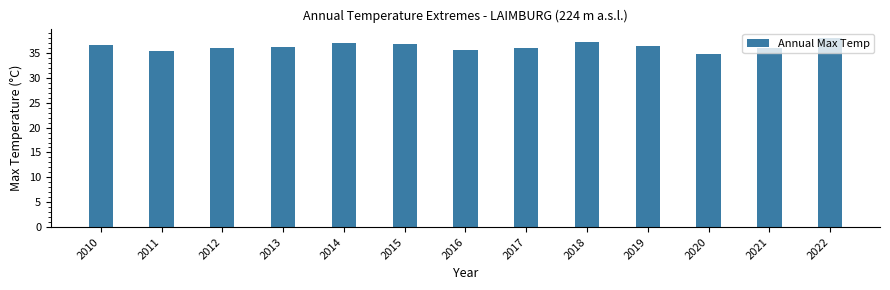

What is the smallest value displayed?

34.8